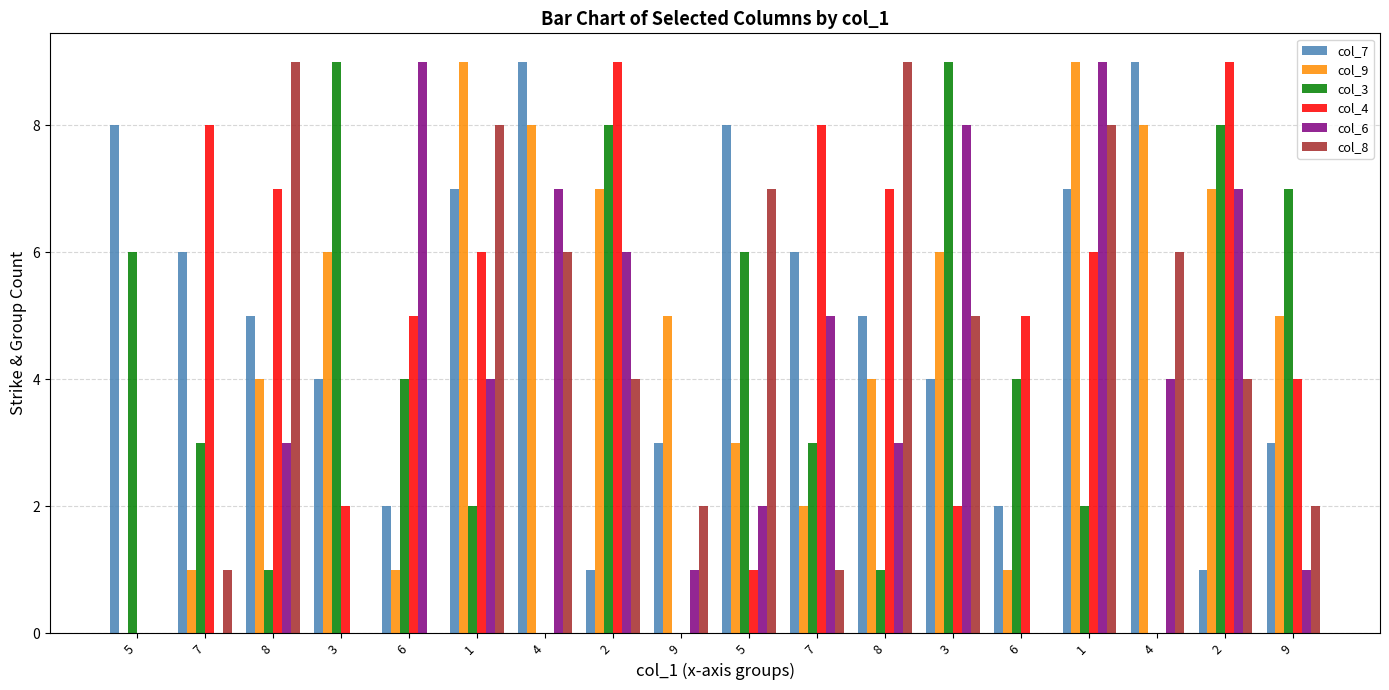

What are all the series names shown in the legend?

col_7, col_9, col_3, col_4, col_6, col_8